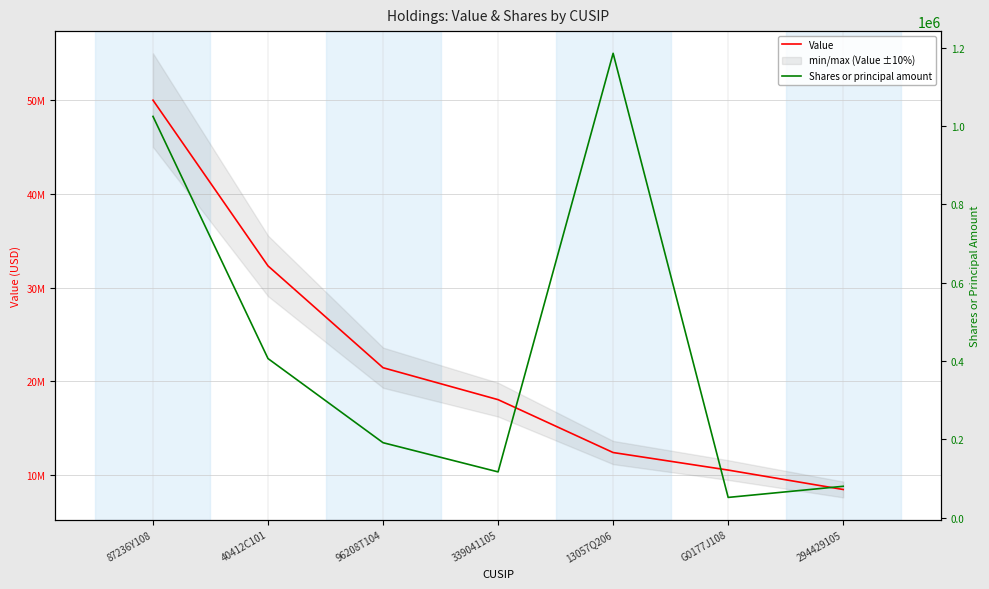

What is the sum of all Value values?

153258000